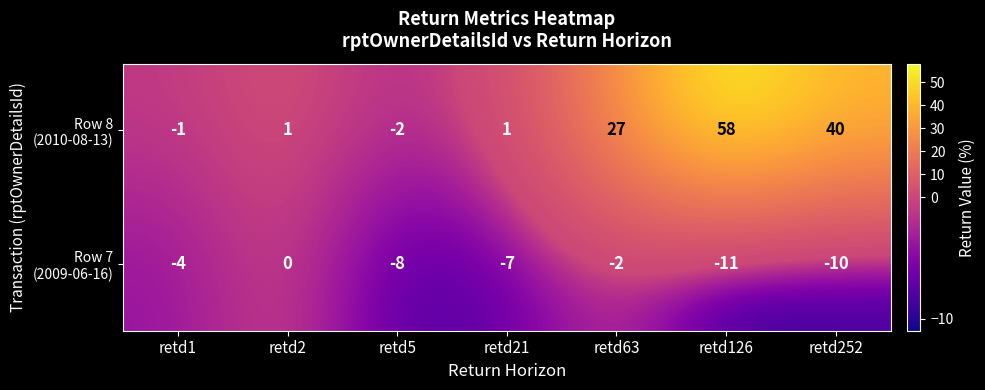

How many data points does each series have?

7